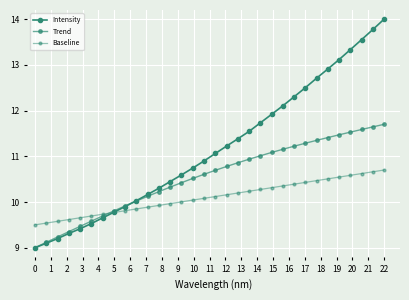

Which series ends up on top after the final intersection of Baseline and Intensity?

Intensity